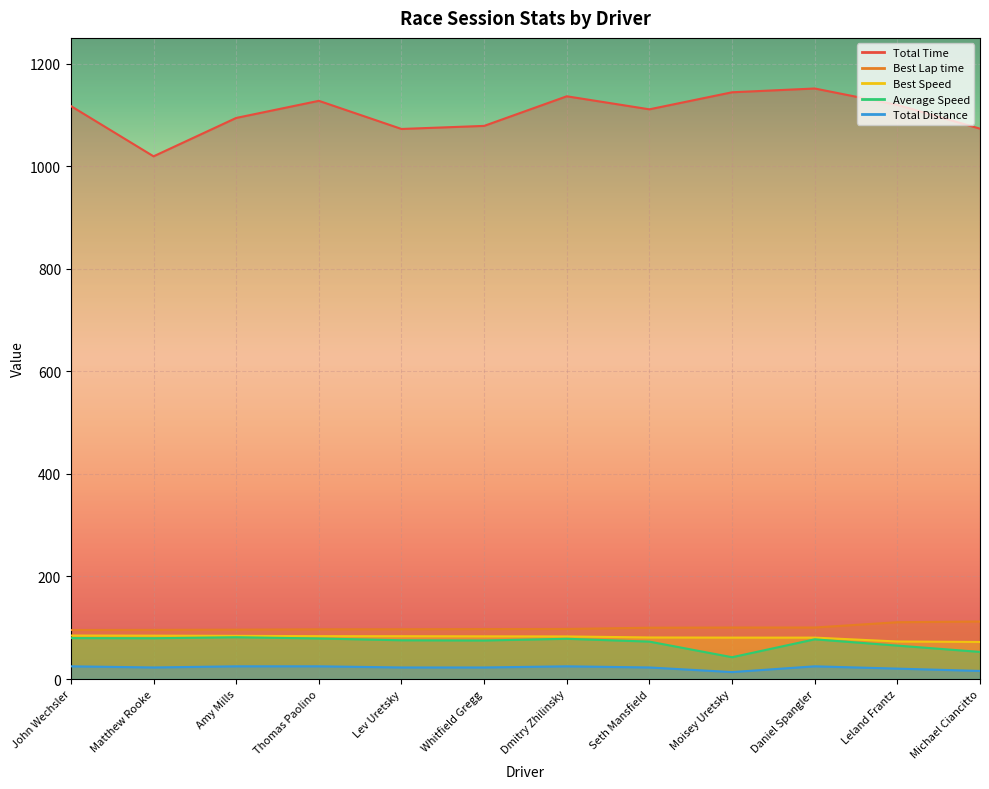

Reading right to left, what are all the values shown in this chart?

Total Time: 1073.0	1119.3	1151.3	1144.0	1110.7	1136.2	1078.4	1072.4	1127.3	1093.9	1019.1	1117.1
Best Lap time: 112.1	110.7	100.4	100.3	100.0	97.6	97.4	97.1	96.9	96.3	95.8	95.5
Best Speed: 72.3	73.1	80.7	80.7	81.0	83.0	83.2	83.5	83.6	84.1	84.5	84.8
Average Speed: 52.8	65.1	77.4	42.5	72.9	78.4	75.1	75.5	79.0	81.5	79.5	79.8
Total Distance: 15.8	20.2	24.8	13.5	22.5	24.8	22.5	22.5	24.8	24.8	22.5	24.8